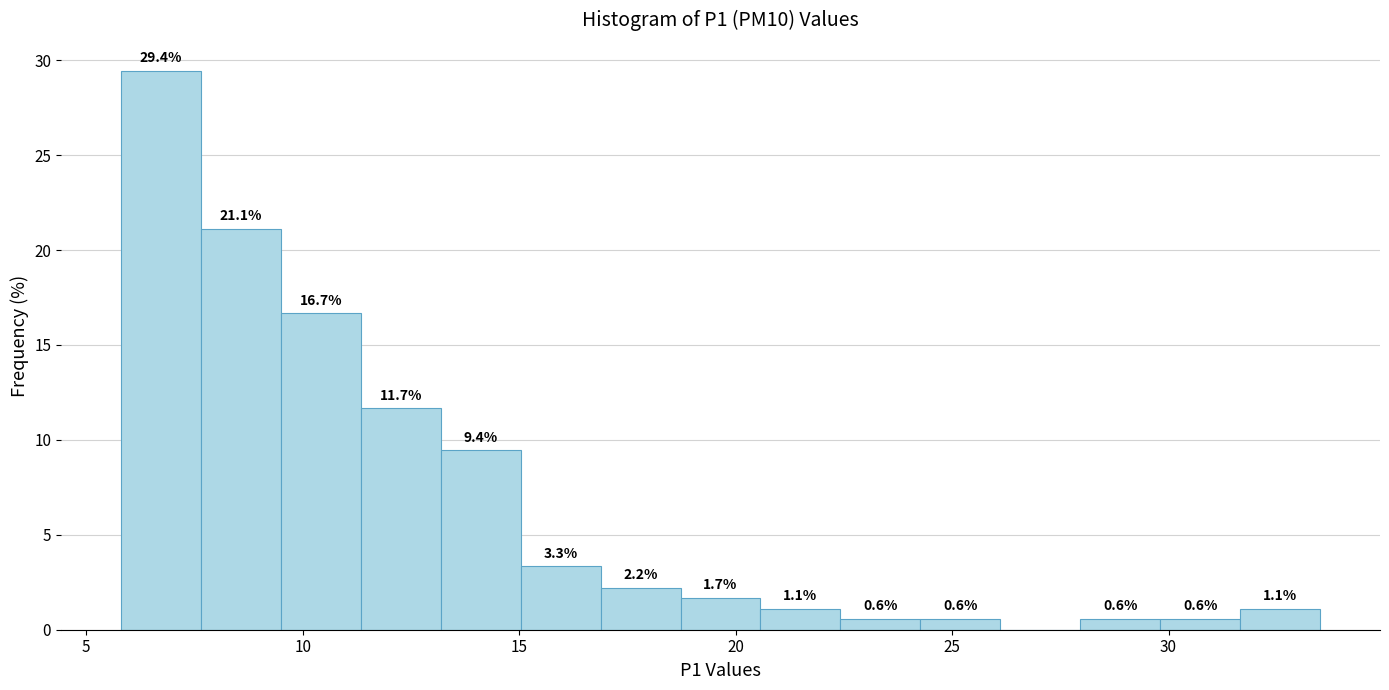

Around what value on the x-axis is the tallest bar? Give the approximate position of its centre, as read against the axis.

6.5